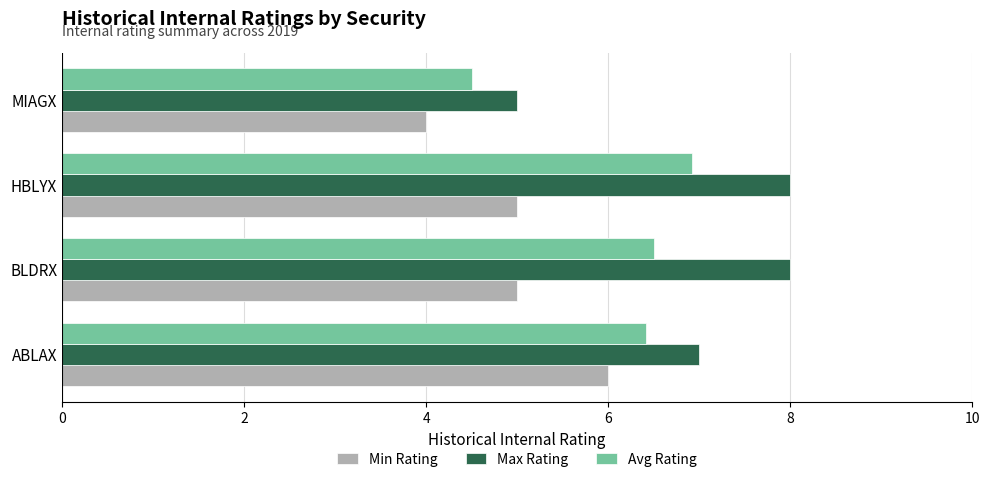

Rank the series at ABLAX from lowest to highest value.

Min Rating, Avg Rating, Max Rating